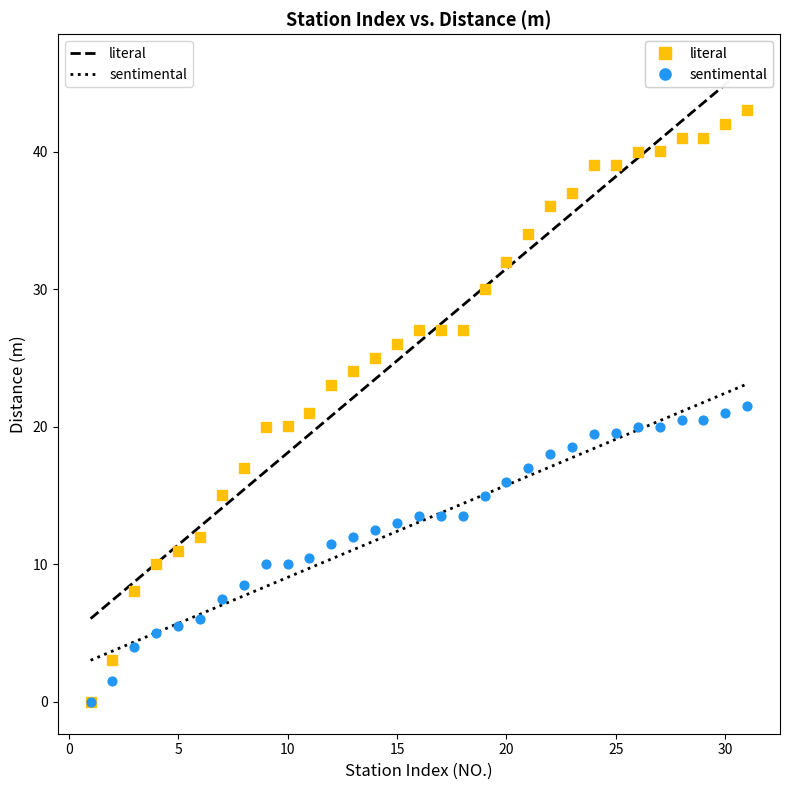

Which series reaches the maximum Y coordinate?

literal